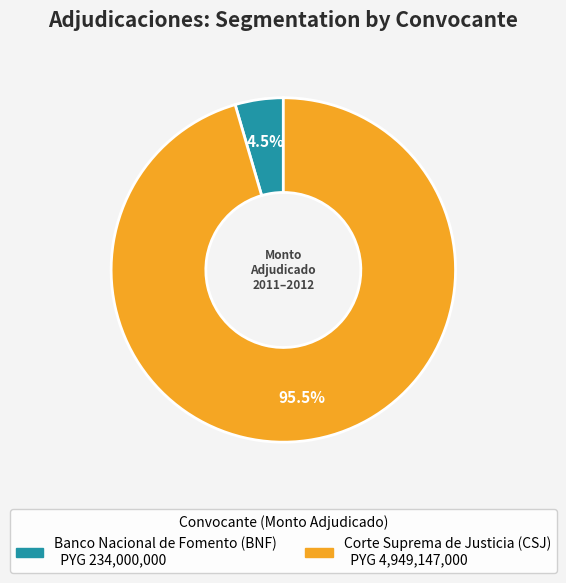

To the nearest percent, what is the combined percentage of Banco Nacional de Fomento (BNF) and Corte Suprema de Justicia (CSJ)?

100%